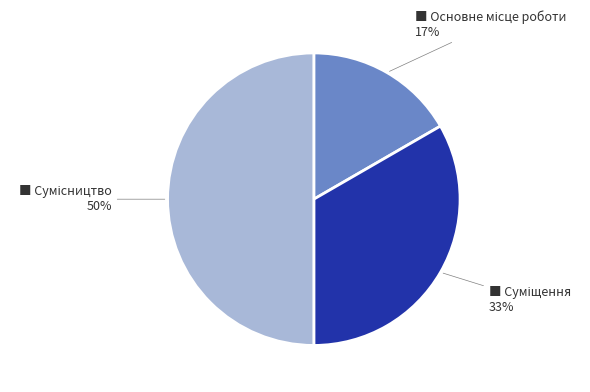

To the nearest percent, what is the average slice percentage?

33%